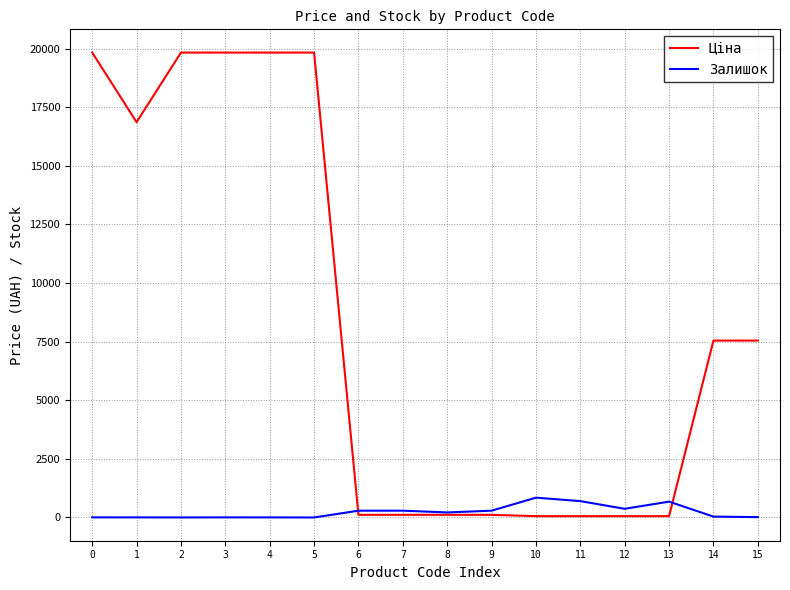

Which series has the largest total across all categories?

Ціна